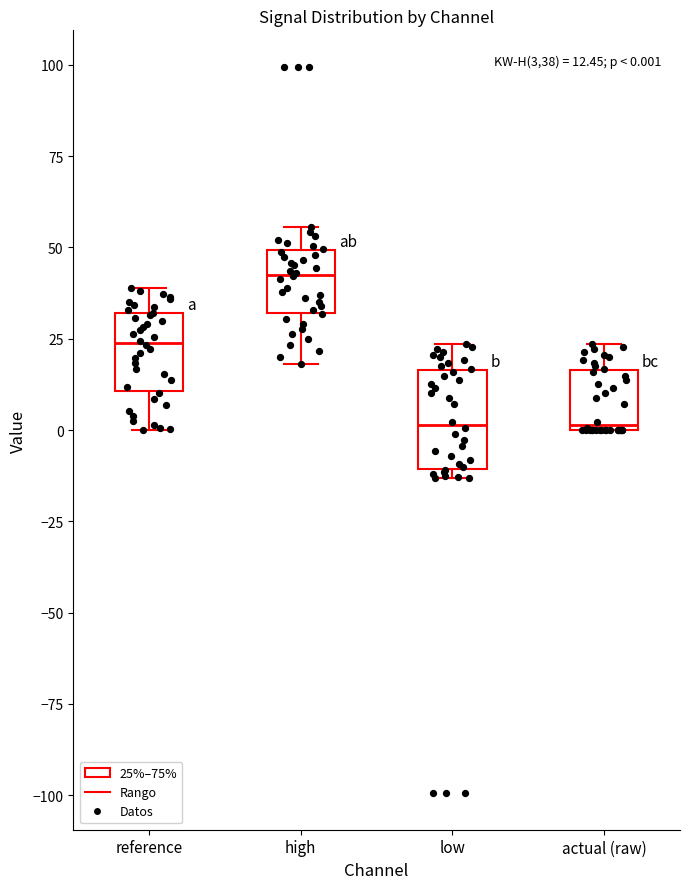

Which box is the tallest, from its lower edge to its upper edge?

low